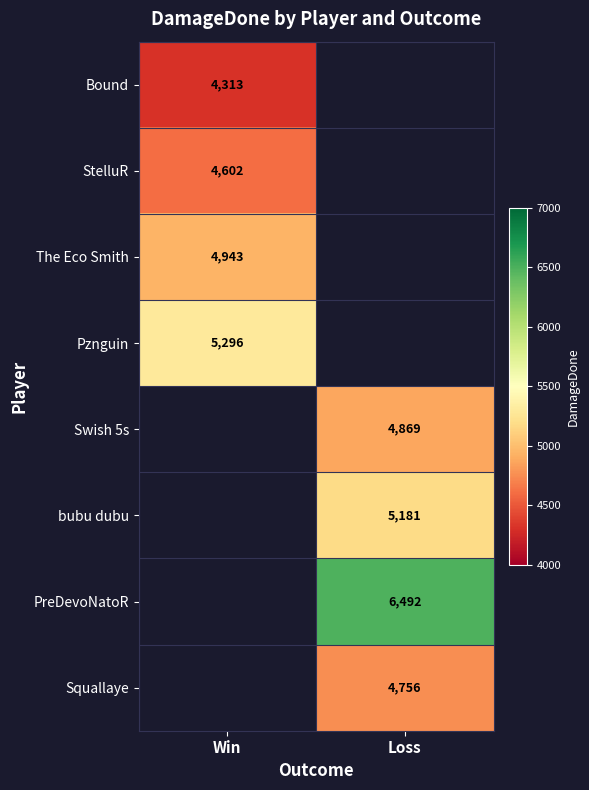

Which label corresponds to the largest value in the chart?

Loss